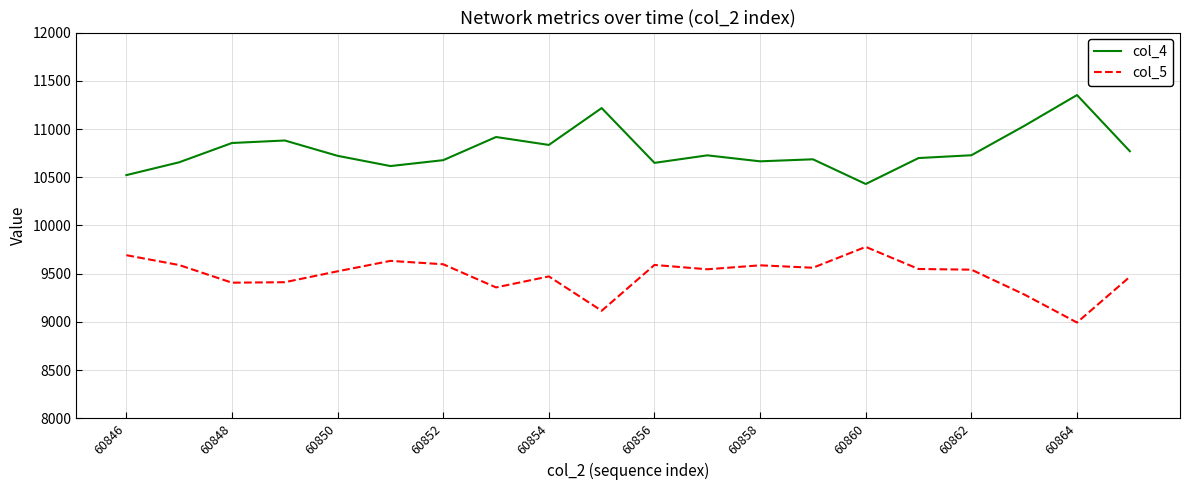

What is the smallest value displayed?

8994